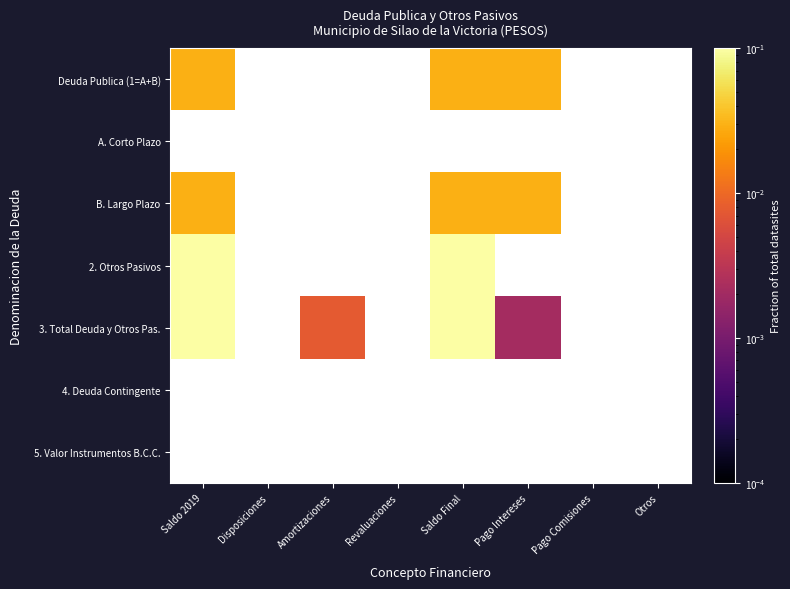

At which label does Deuda Publica (1=A+B) reach its minimum?

Saldo 2019